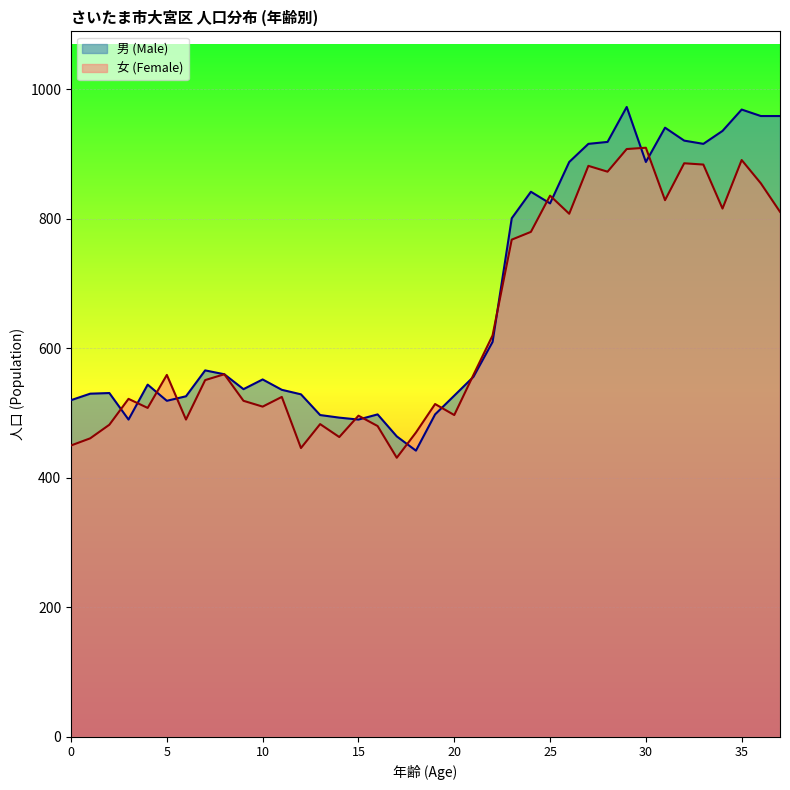

Which category has the lowest value in the 女 (Female) series?

17